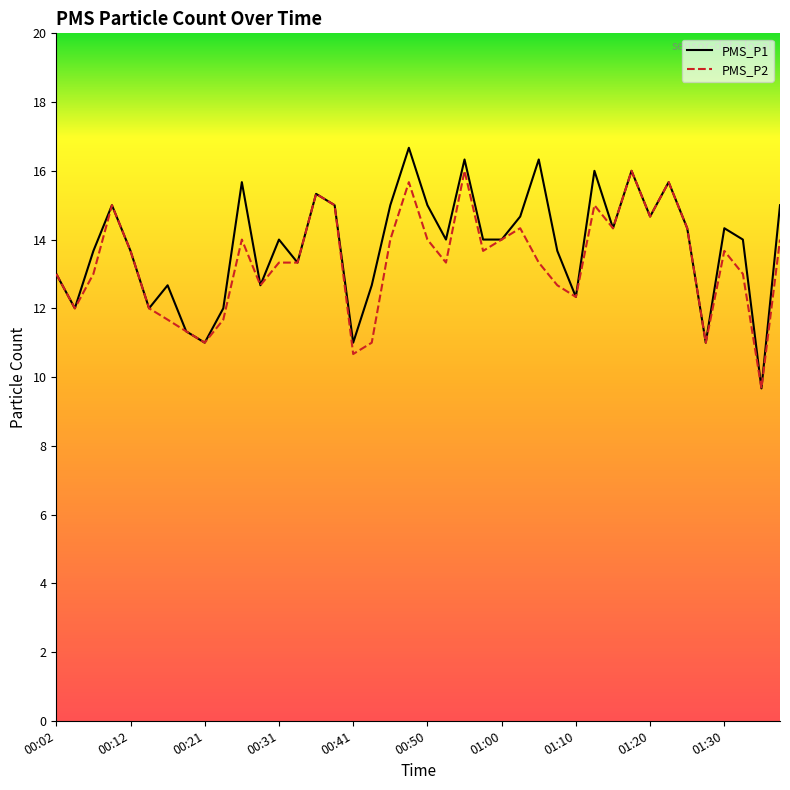

What is the minimum value for PMS_P2?

9.7